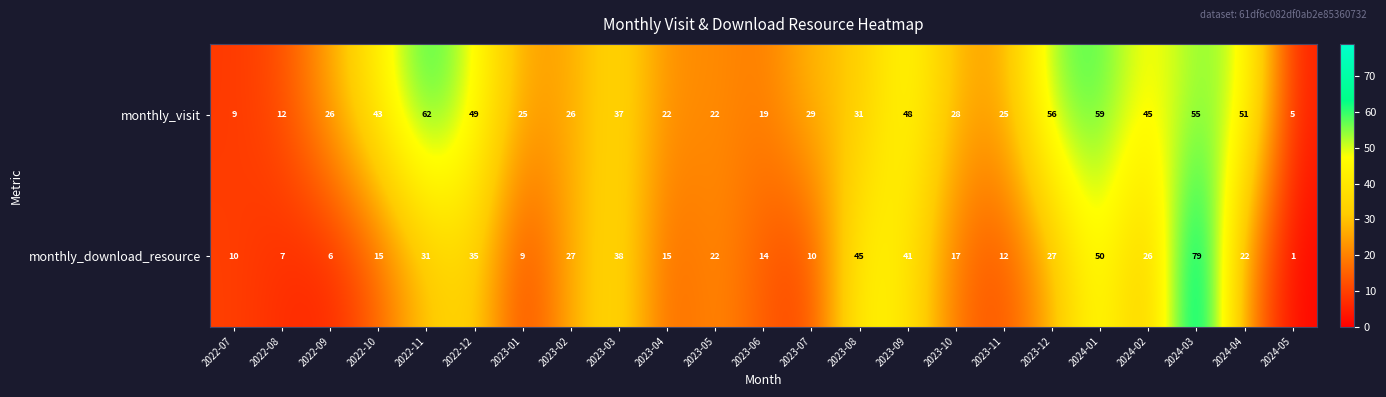

The monthly_download_resource series shows 26 at 2024-02. True or false?

True